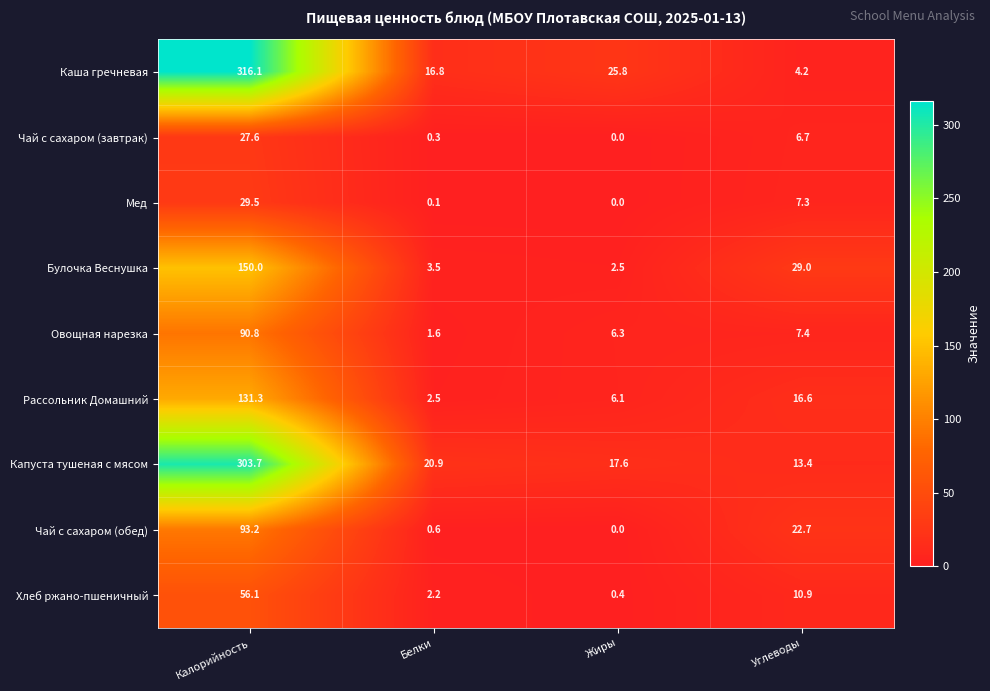

Which series has the largest total across all categories?

Каша гречневая